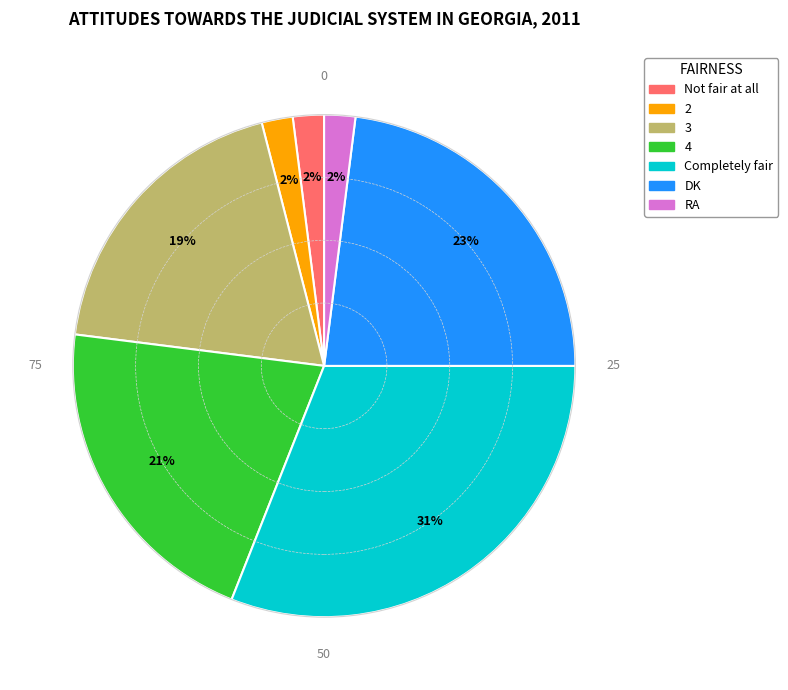

Count the number of slices in the pie.

7